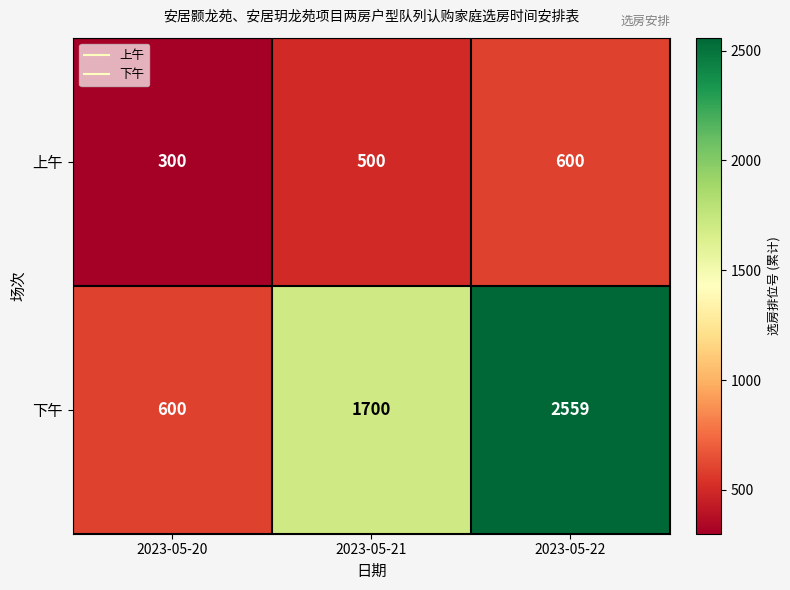

What is the difference between the highest and lowest values at 2023-05-21?

1200